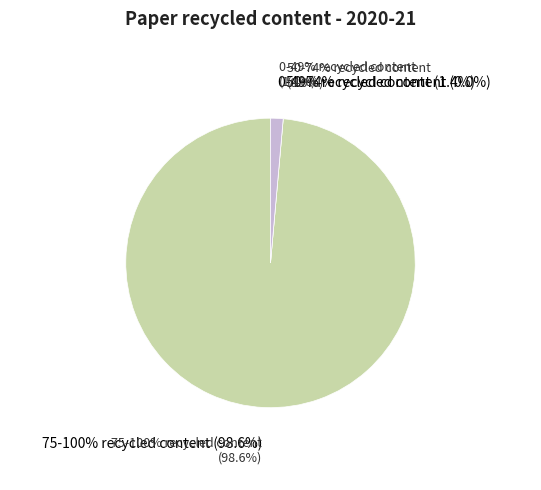

To the nearest percent, what portion does 75-100% recycled content represent?

99%